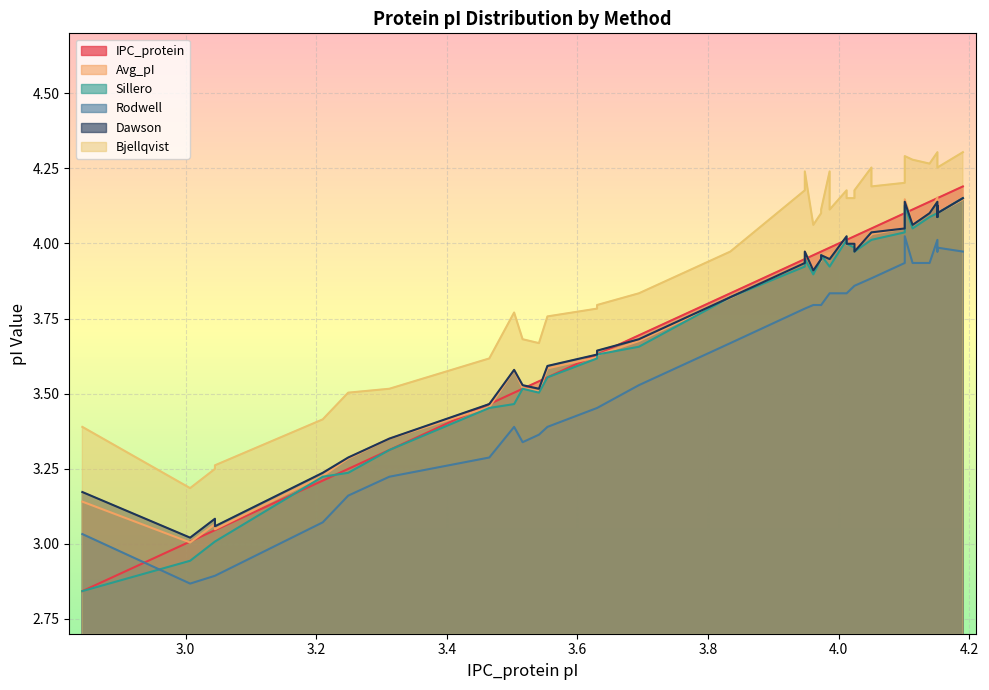

List the series in order of their peak value, highest first.

Bjellqvist, Avg_pI, IPC_protein, Sillero, Dawson, Rodwell